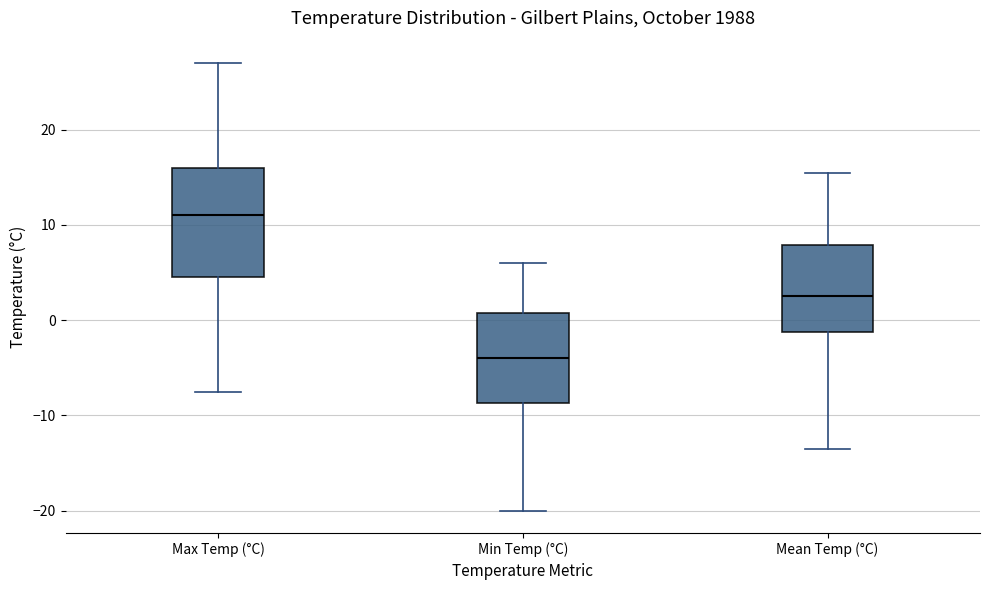

Reading left to right, read every box against the y-axis: the position of its median line, the range the box covers, and the ends of its whiskers. The values are not printed on the chart, so give them approximately, as read against the axis.

Max Temp (°C): median 11, box 5 to 16, whiskers -7 to 27
Min Temp (°C): median -4, box -9 to 1, whiskers -20 to 6
Mean Temp (°C): median 3, box -1 to 8, whiskers -13 to 16